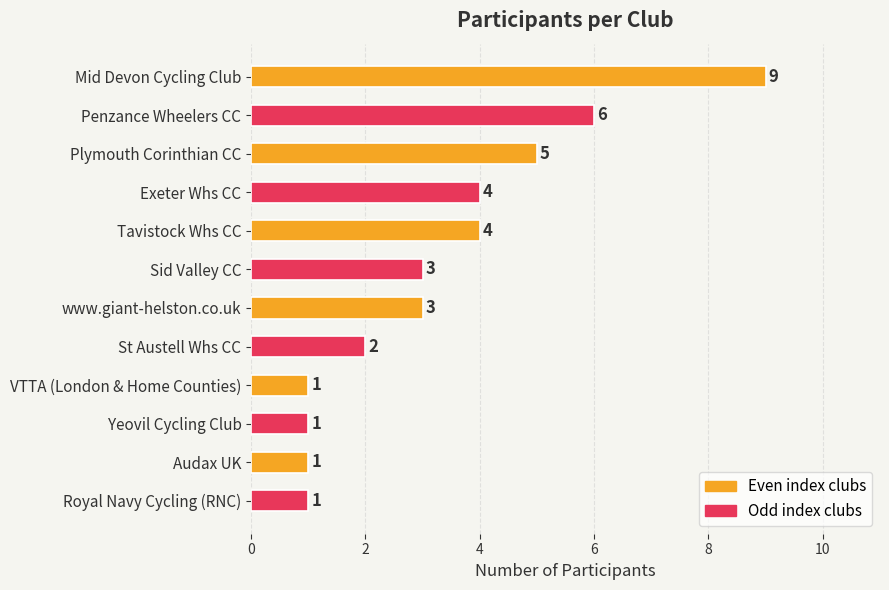

The chart shows a value of 3 at Penzance Wheelers CC. True or false?

False